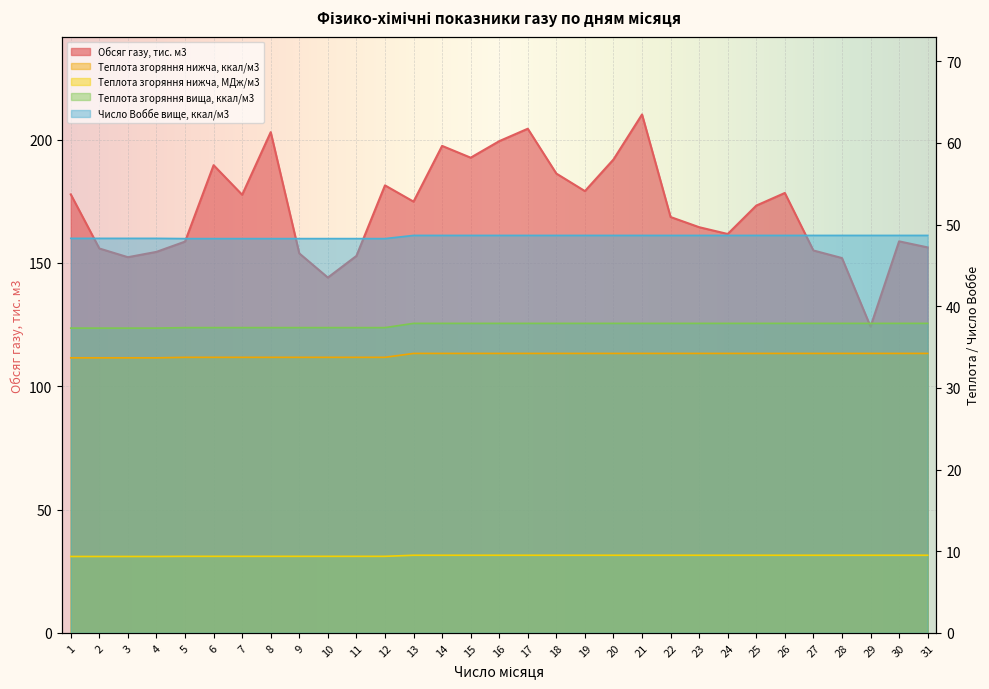

What is the smallest value displayed?

9.4